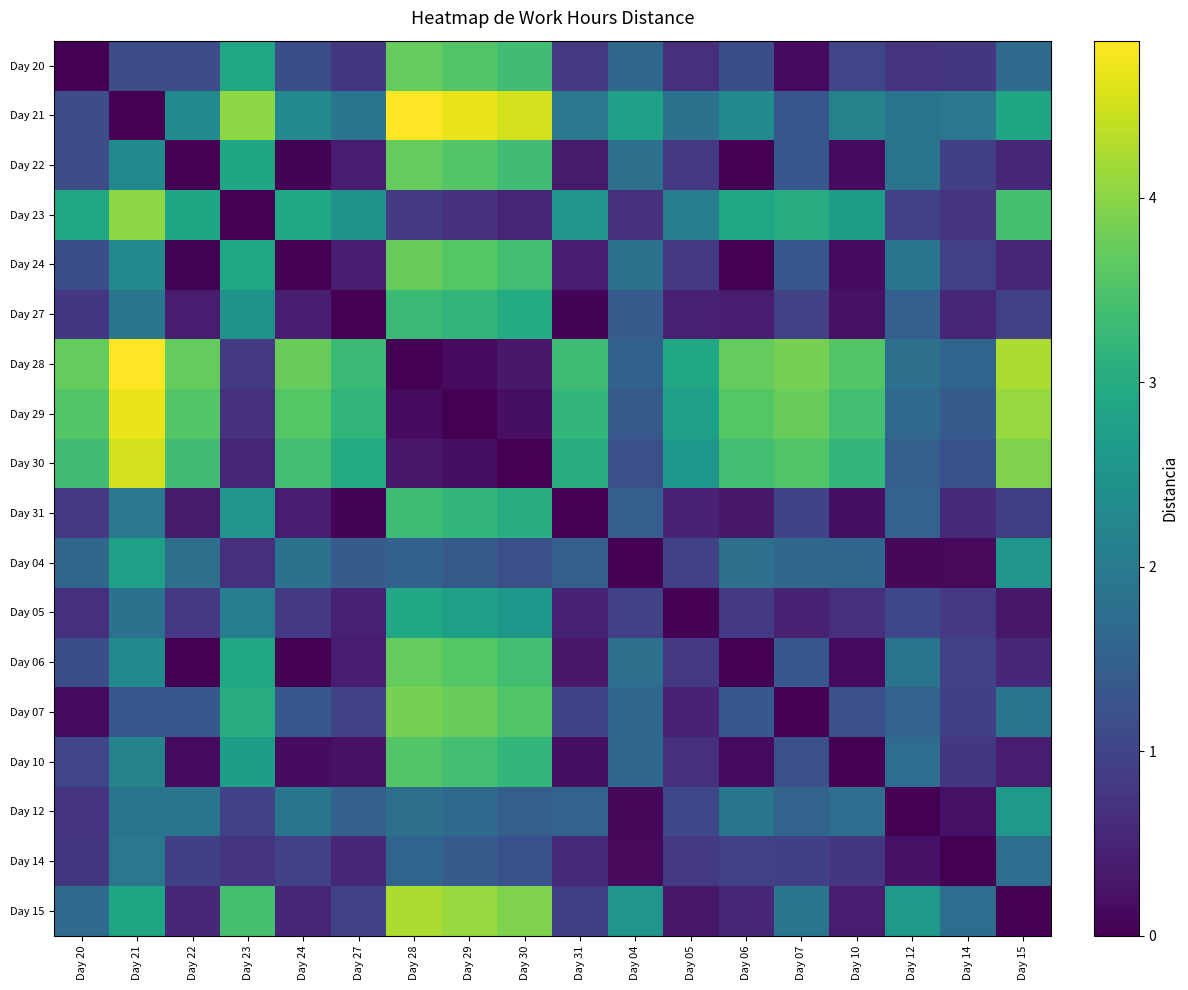

At which category is the sum across all series the highest?

Day 28